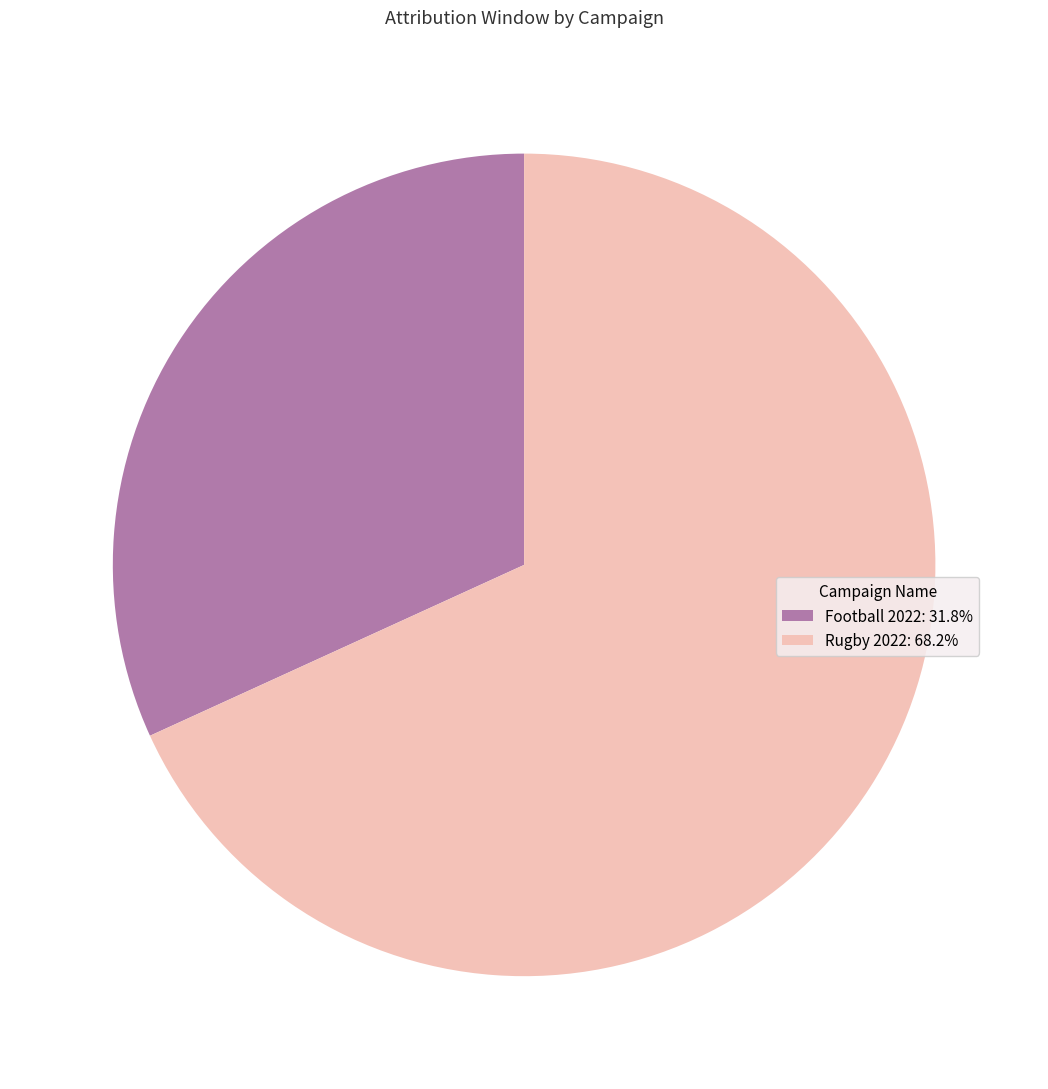

The Football 2022 slice represents 45% of the pie. True or false?

False